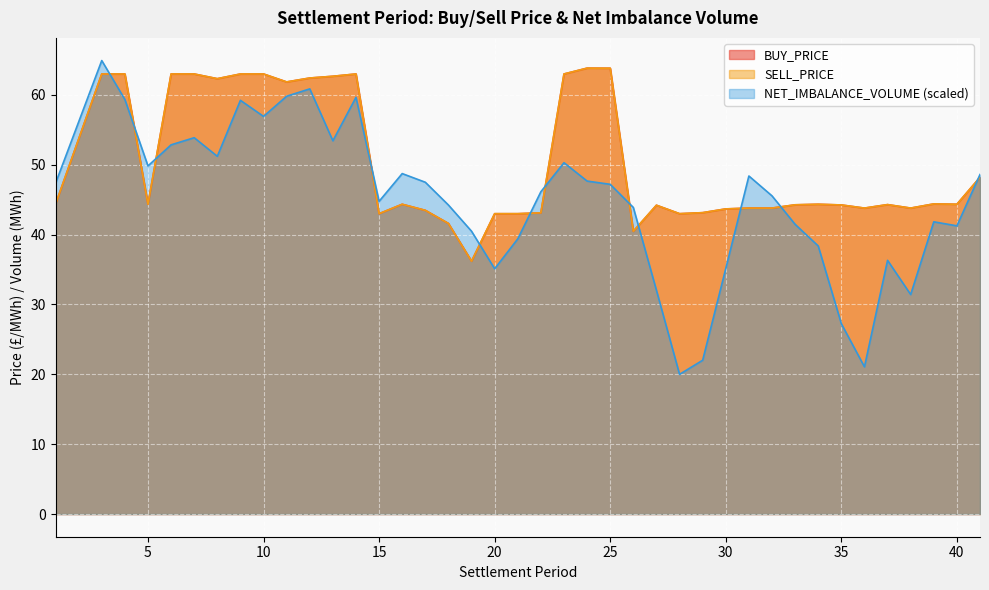

Which series has the largest total across all categories?

BUY_PRICE